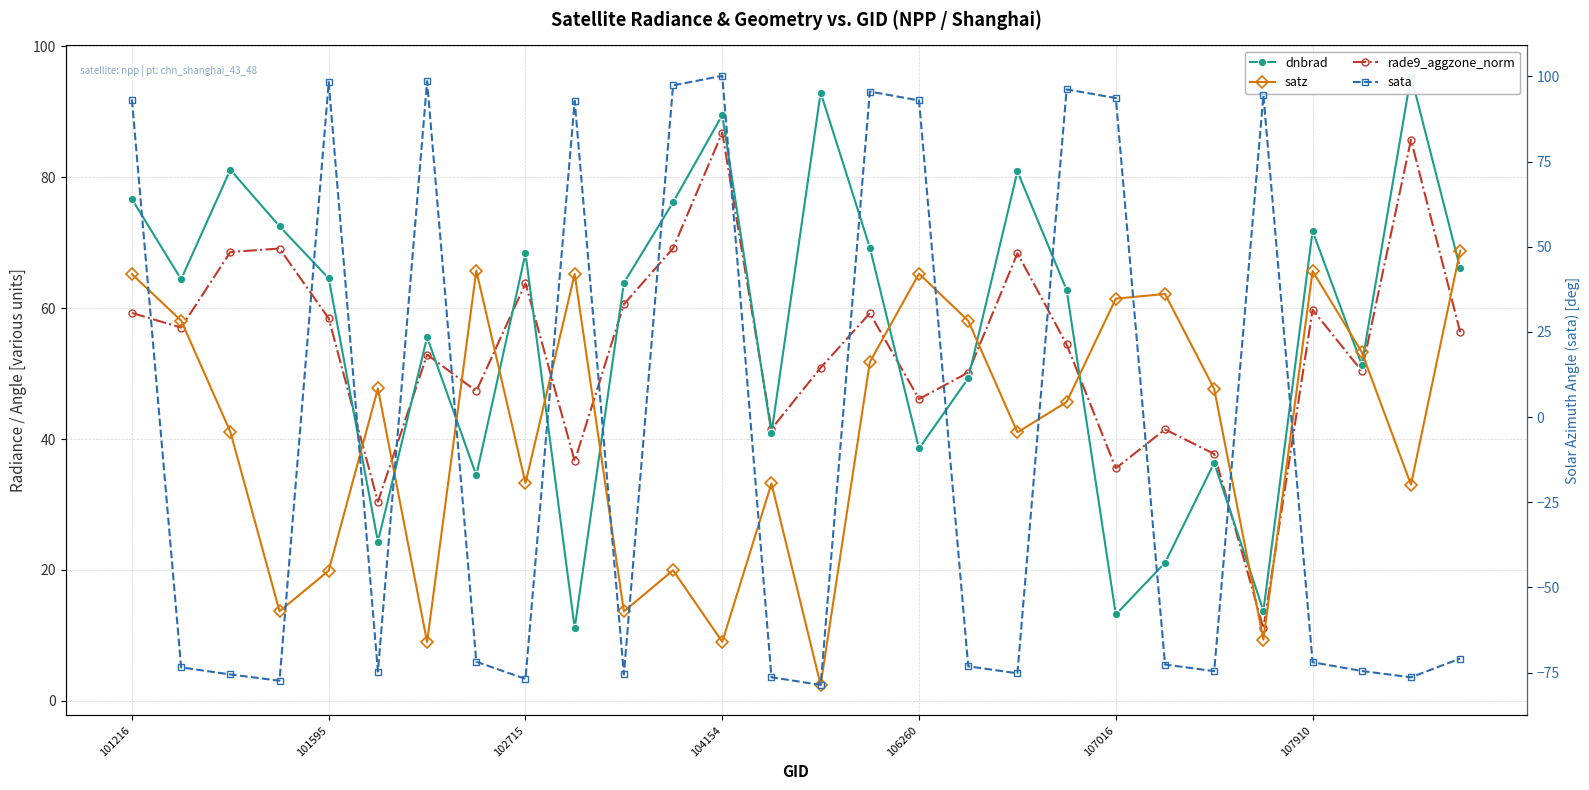

How many distinct data groups are displayed?

4